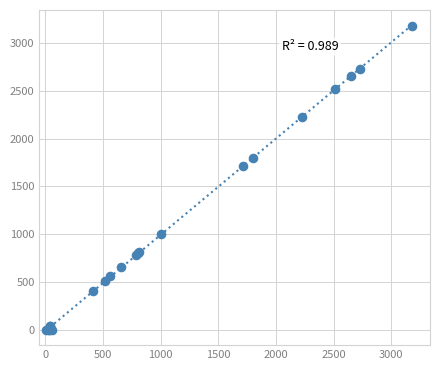

What Y value in the scatter plot is closest to 1588?

1717.2